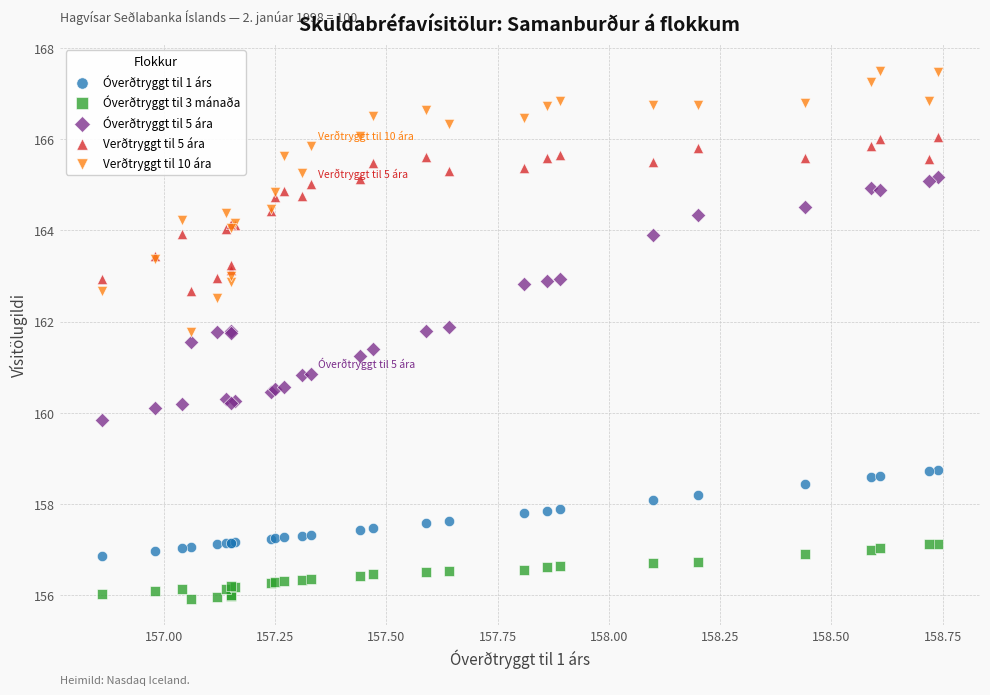

Which series contains the lowest Y value?

Óverðtryggt til 3 mánaða